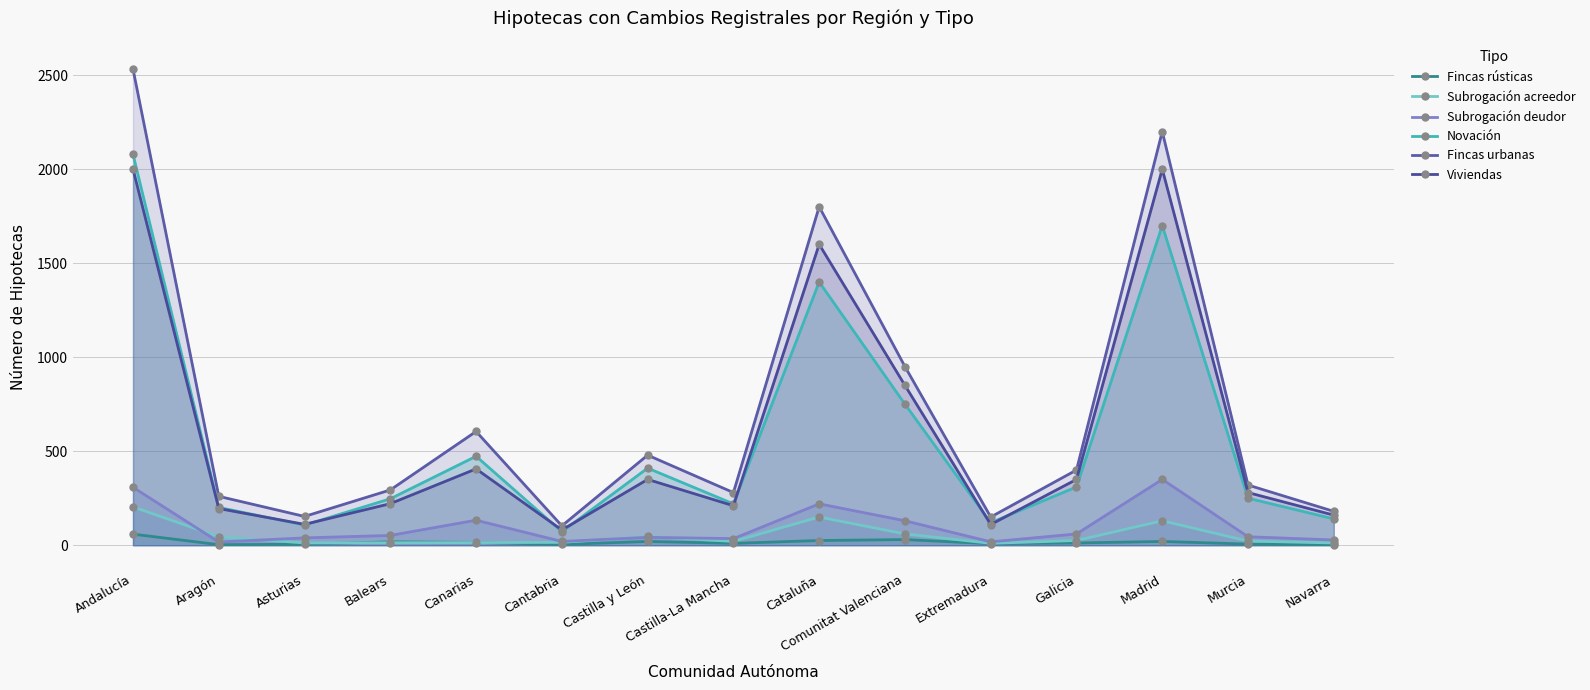

Which series changed the most between Castilla y León and Extremadura?

Fincas urbanas